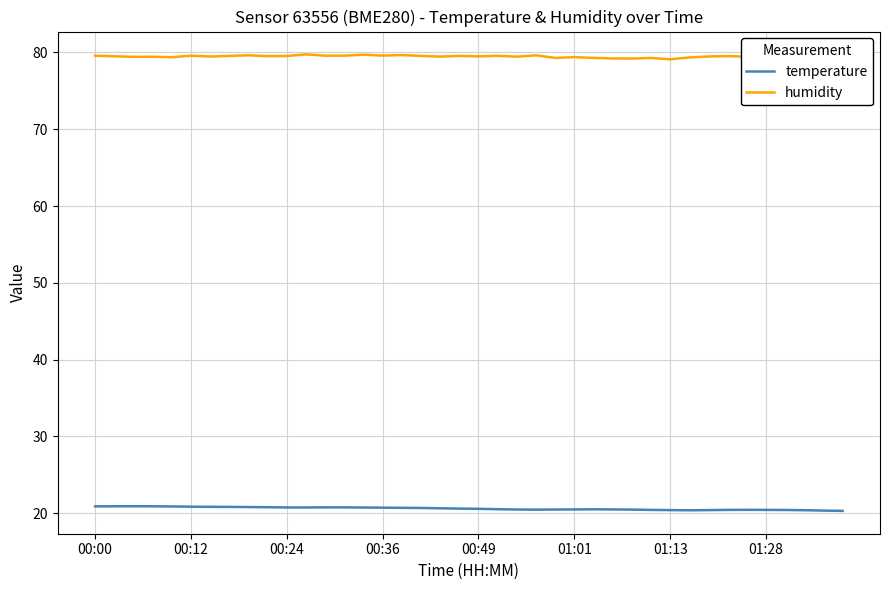

What is the maximum value for humidity?

79.8